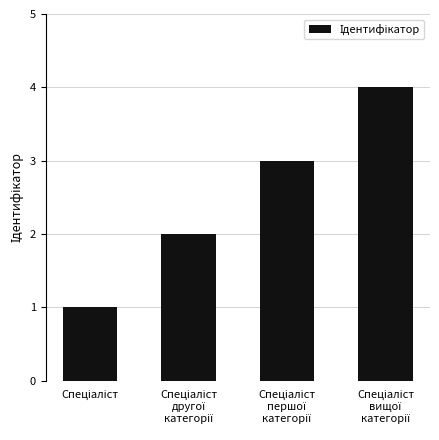

What is the greatest value displayed?

4